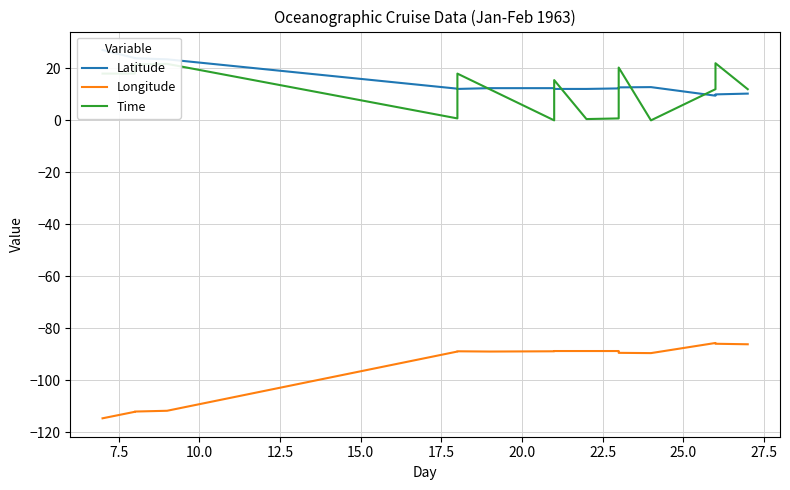

True or false: Longitude and Time cross at least once.

False